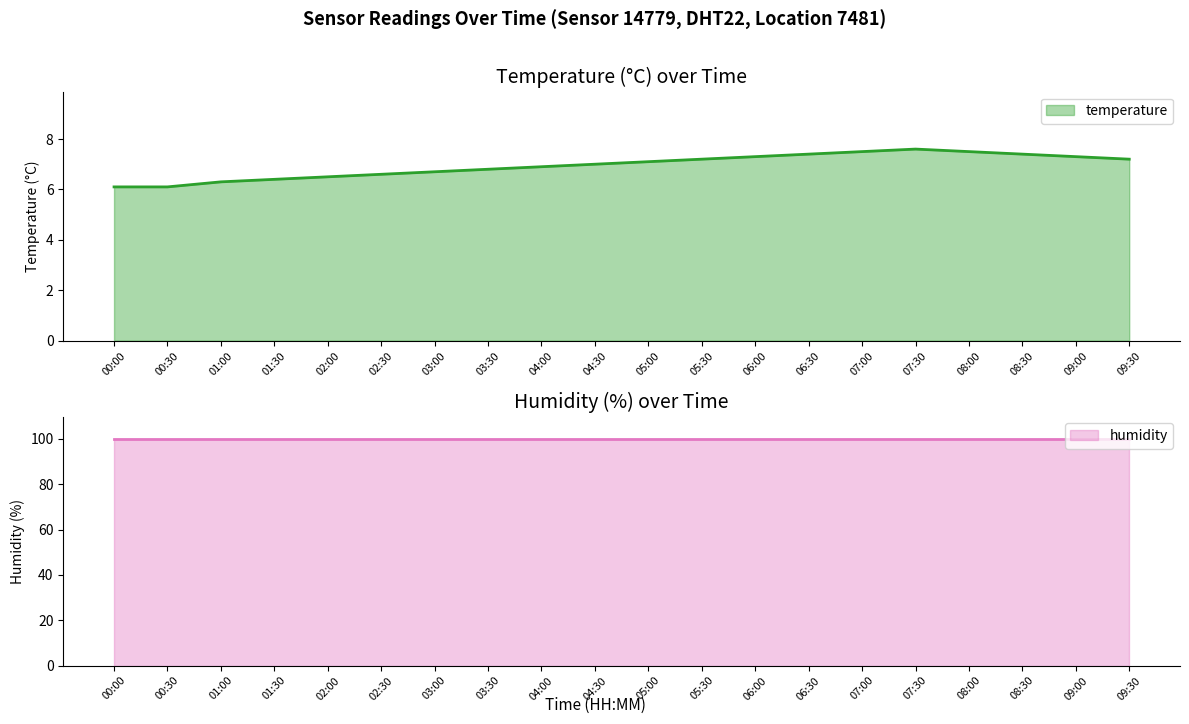

The chart shows a value of 3.9 at 01:00. True or false?

False